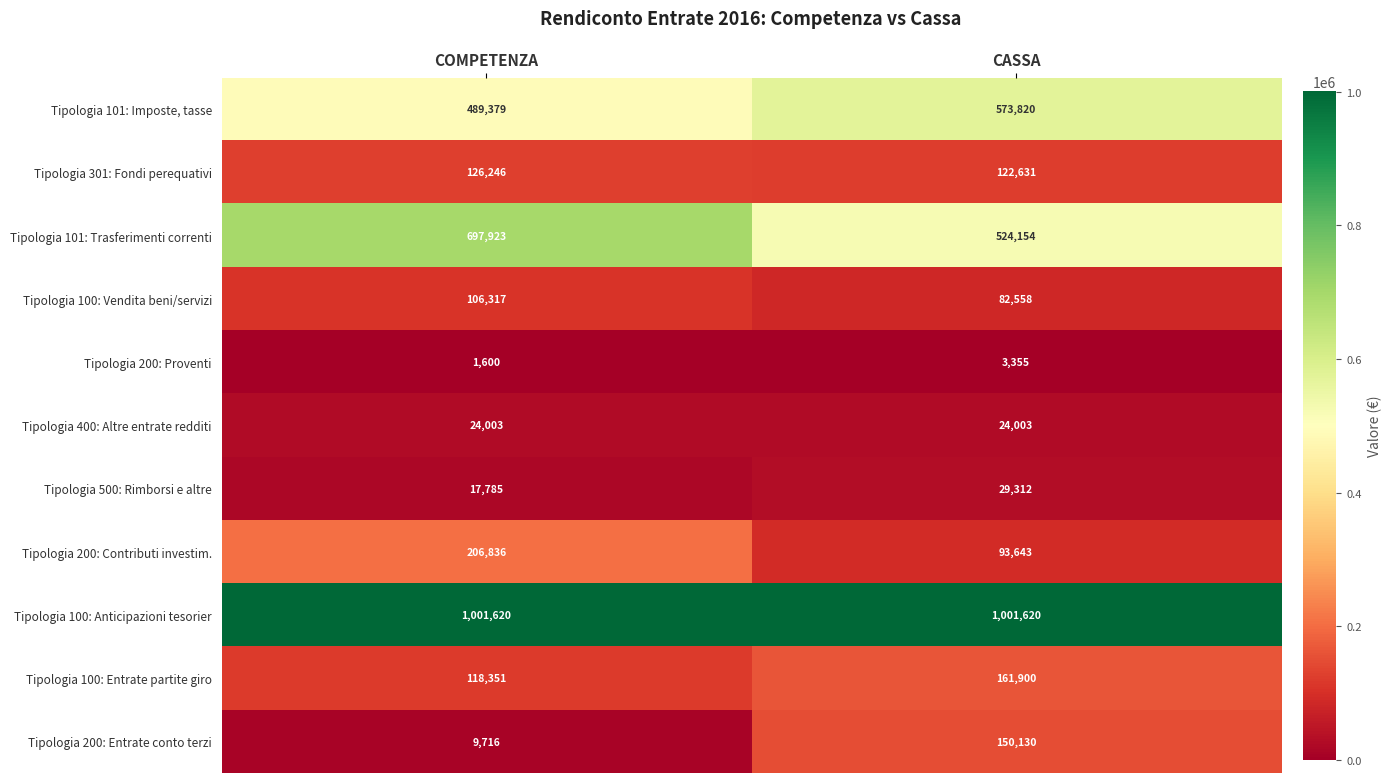

Is it true that Tipologia 100: Anticipazioni tesorier equals 633941 at CASSA?

False